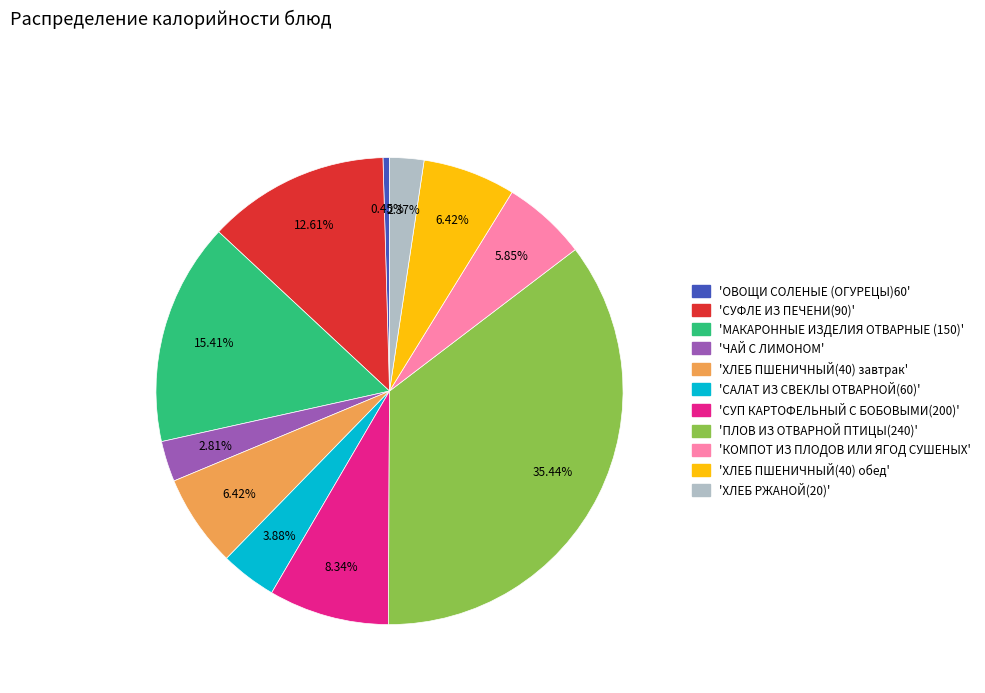

Is there any slice that represents more than half of the pie?

No